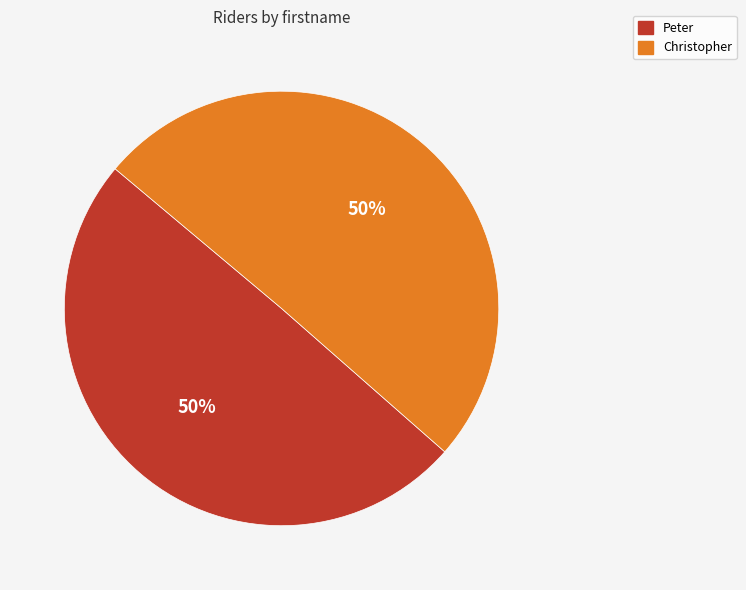

To the nearest percent, what is the combined percentage of Christopher and Peter?

100%